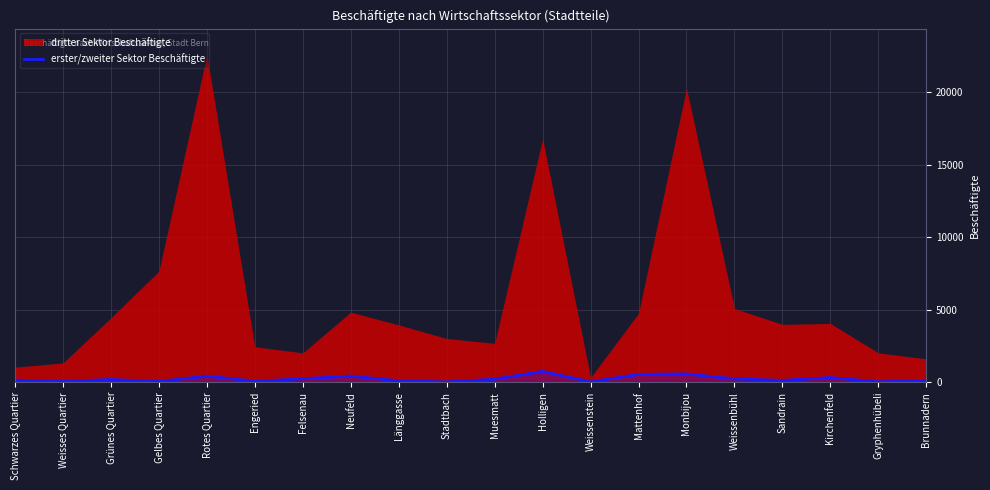

How many data points are less than 175?

10